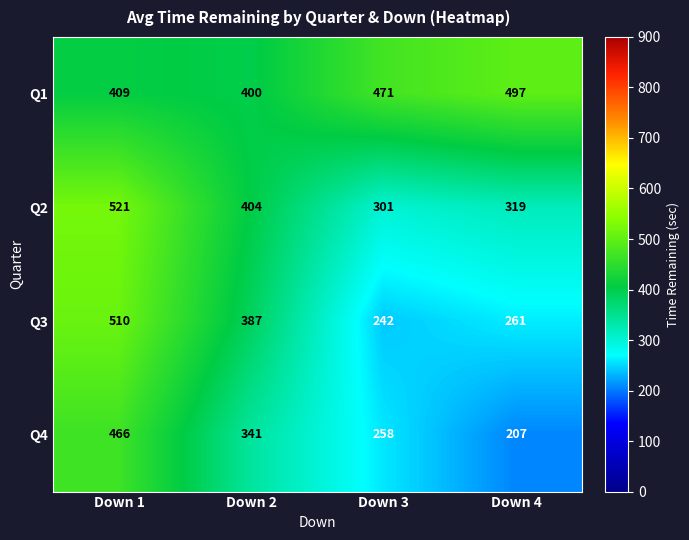

Read the Q1 value at Down 1.

409